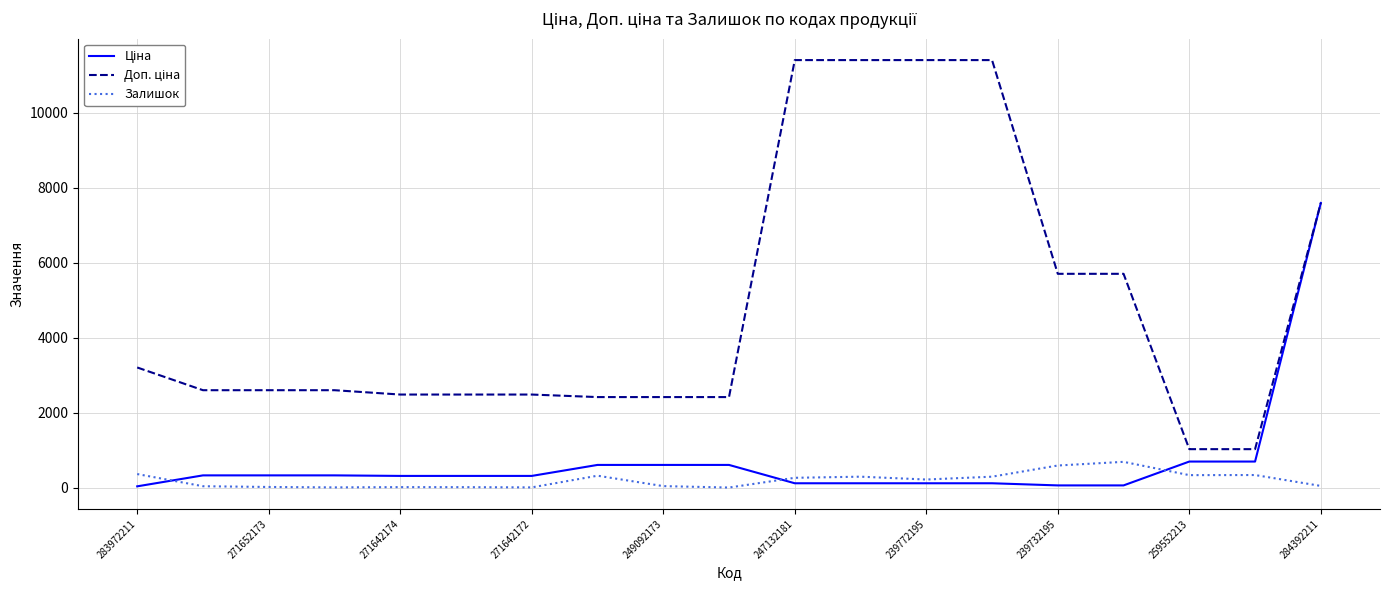

After their last crossing, which series has the higher values: Залишок or Ціна?

Ціна